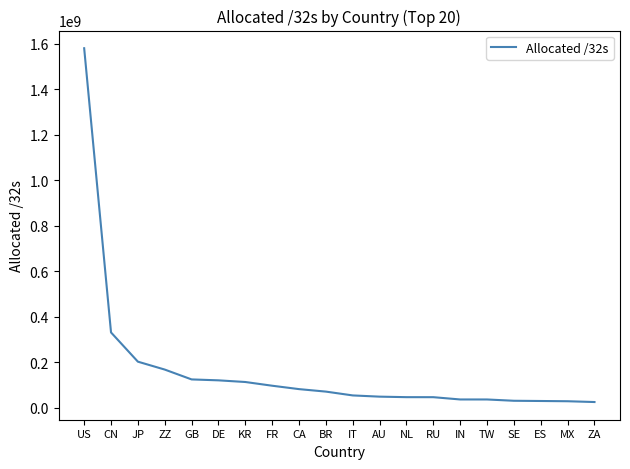

The value at ZZ is 166950344. True or false?

True